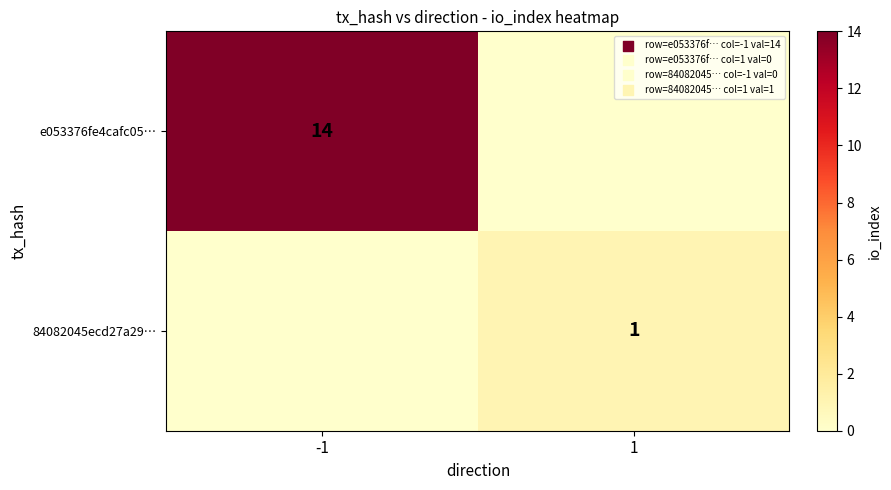

At which category is the sum across all series the highest?

-1